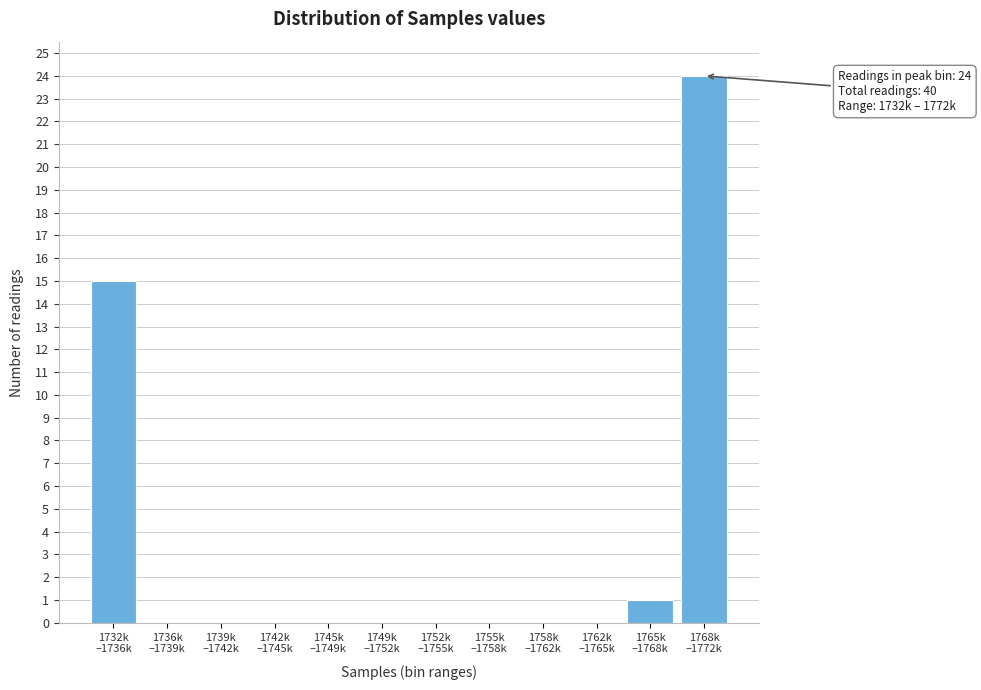

What is the sum of all values?

40